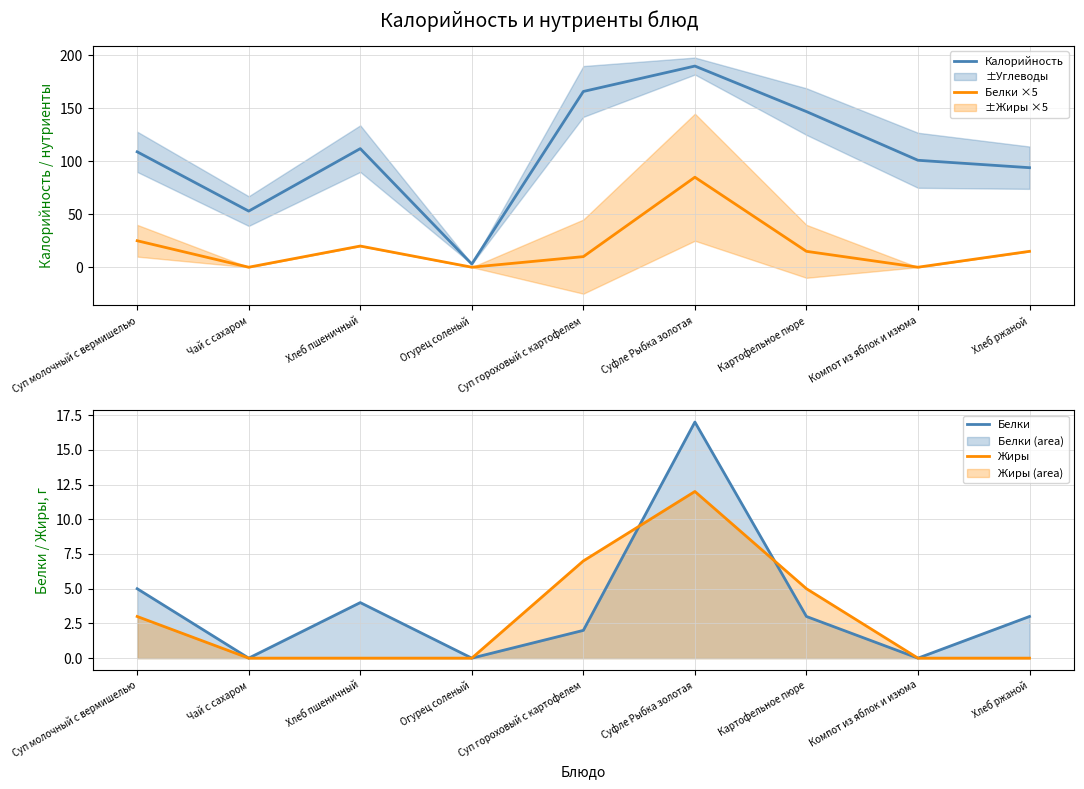

What is the difference between the maximum and minimum values in the Белки series?

17